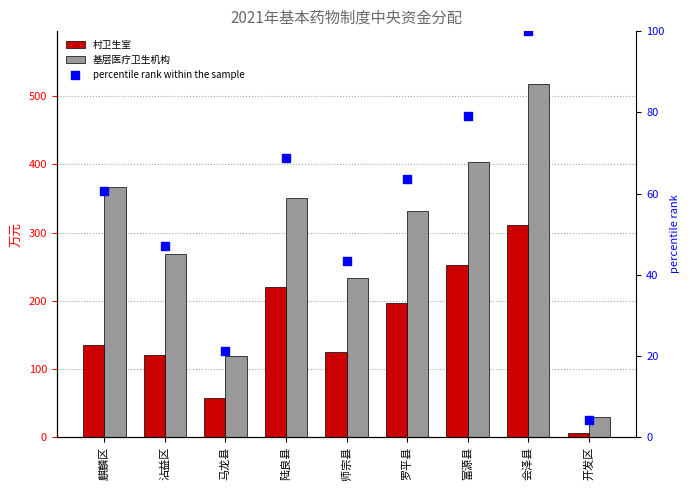

Which series reaches the minimum Y coordinate?

percentile rank within the sample